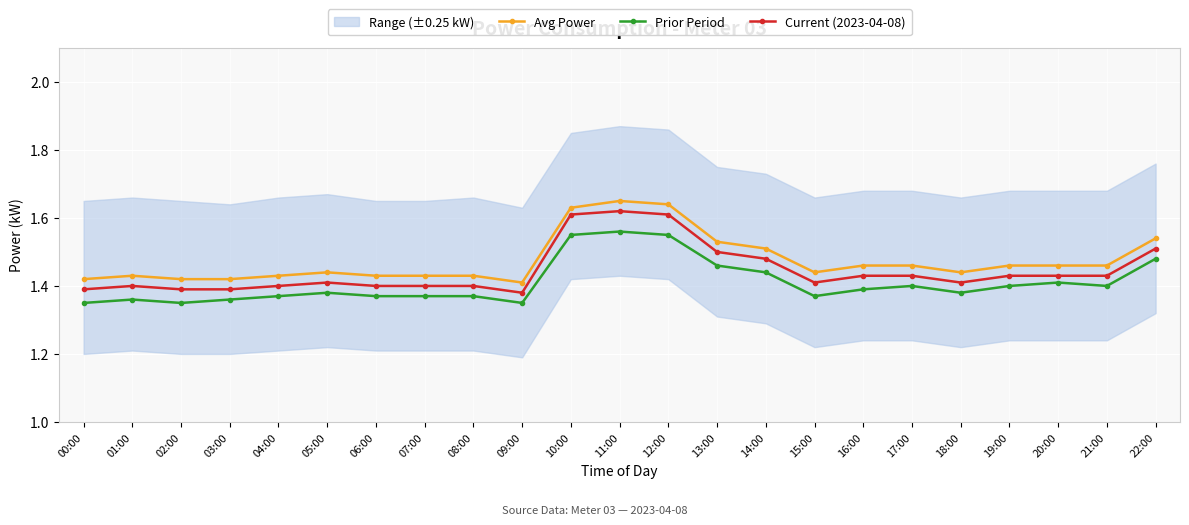

True or false: Current (2023-04-08) has more than 2 points higher than both neighbors.

True